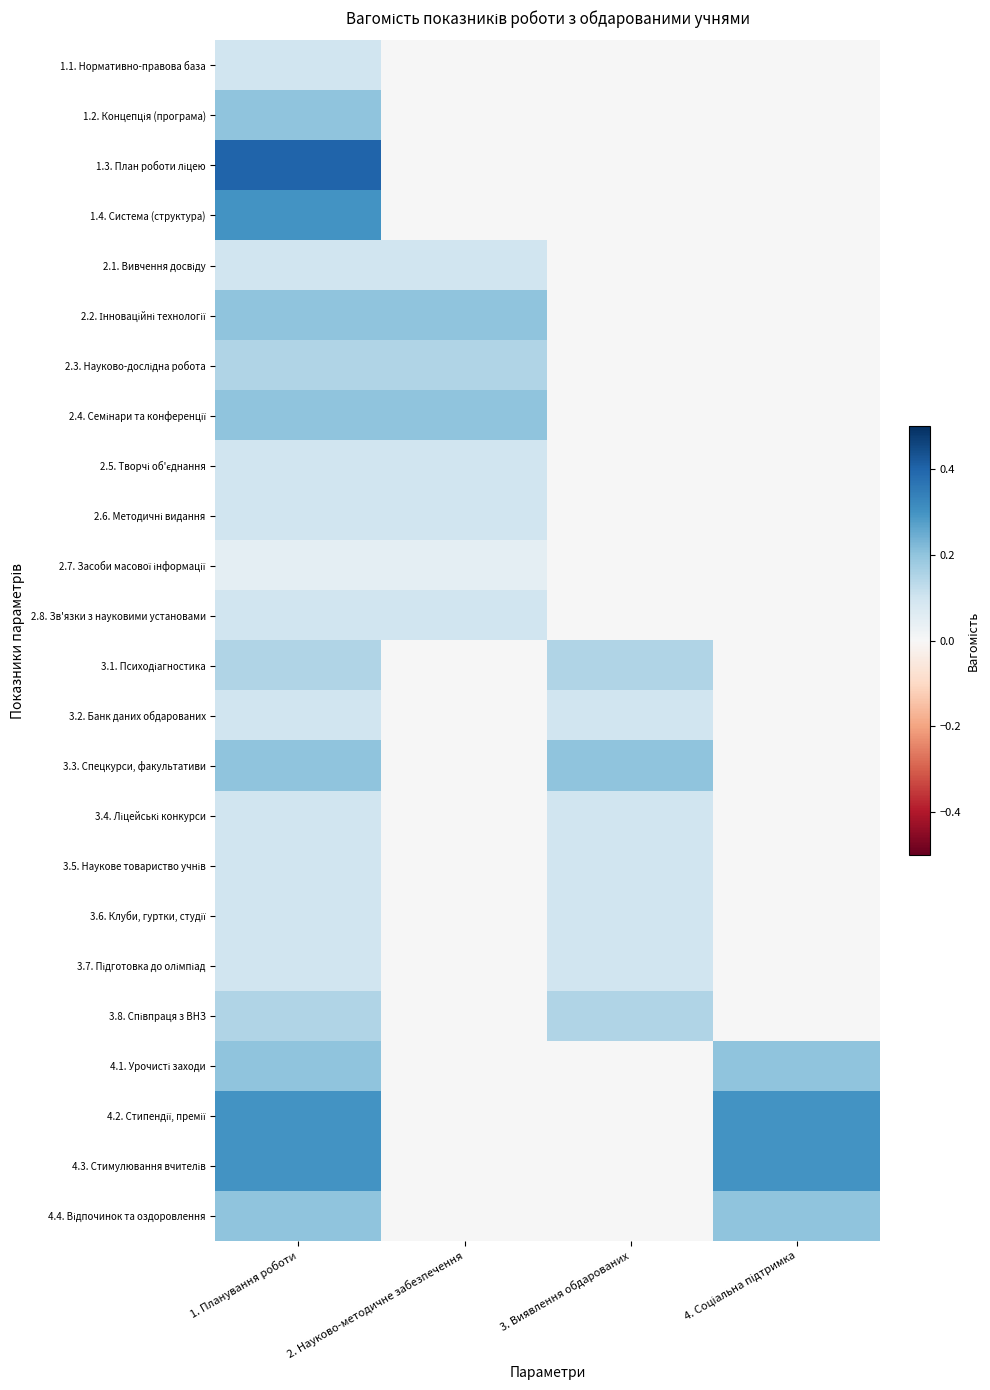

How many distinct data groups are displayed?

24